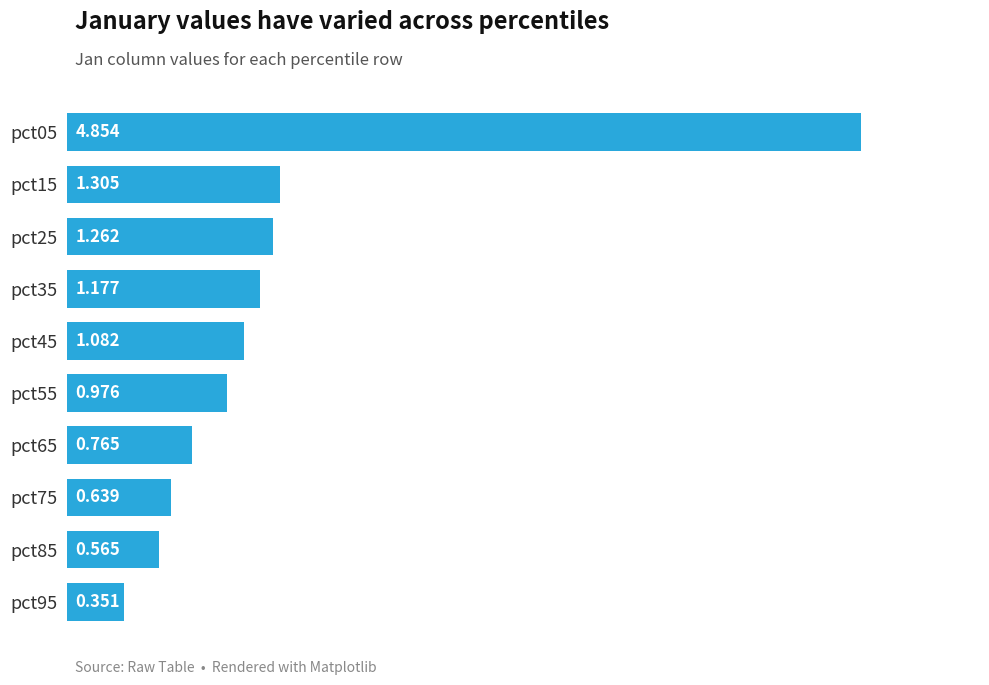

What is the maximum value shown in the chart?

4.9